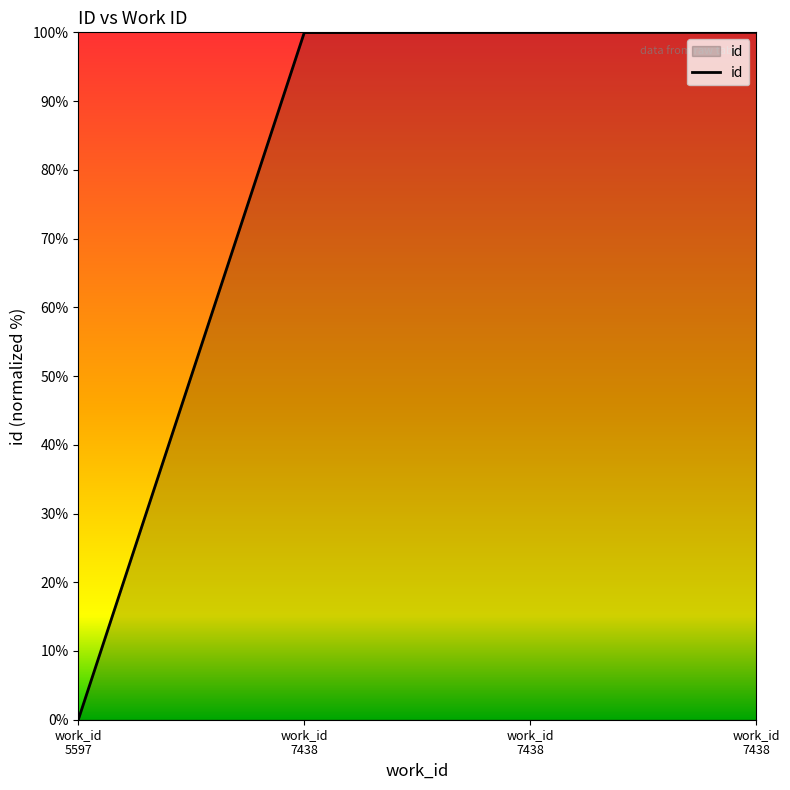

At which label is the value closest to 50?

work_id 7438